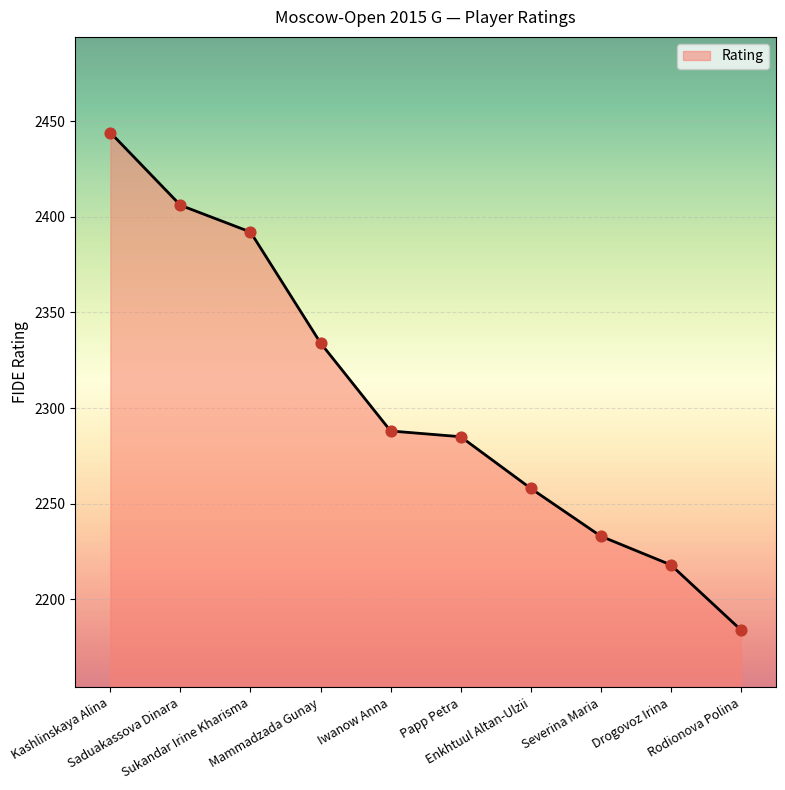

Approximately how many times larger is the value at Enkhtuul Altan-Ulzii compared to Saduakassova Dinara?

0.9